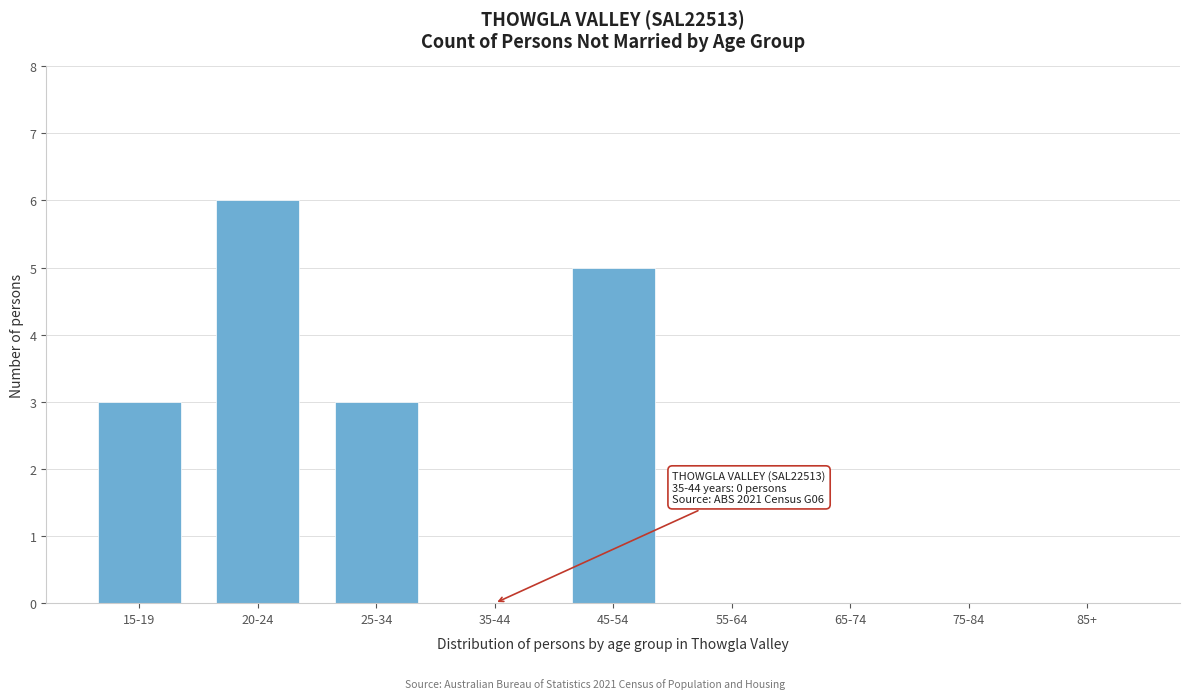

Reading left to right, transcribe all the data shown in this chart.

15-19=3	20-24=6	25-34=3	35-44=0	45-54=5	55-64=0	65-74=0	75-84=0	85+=0